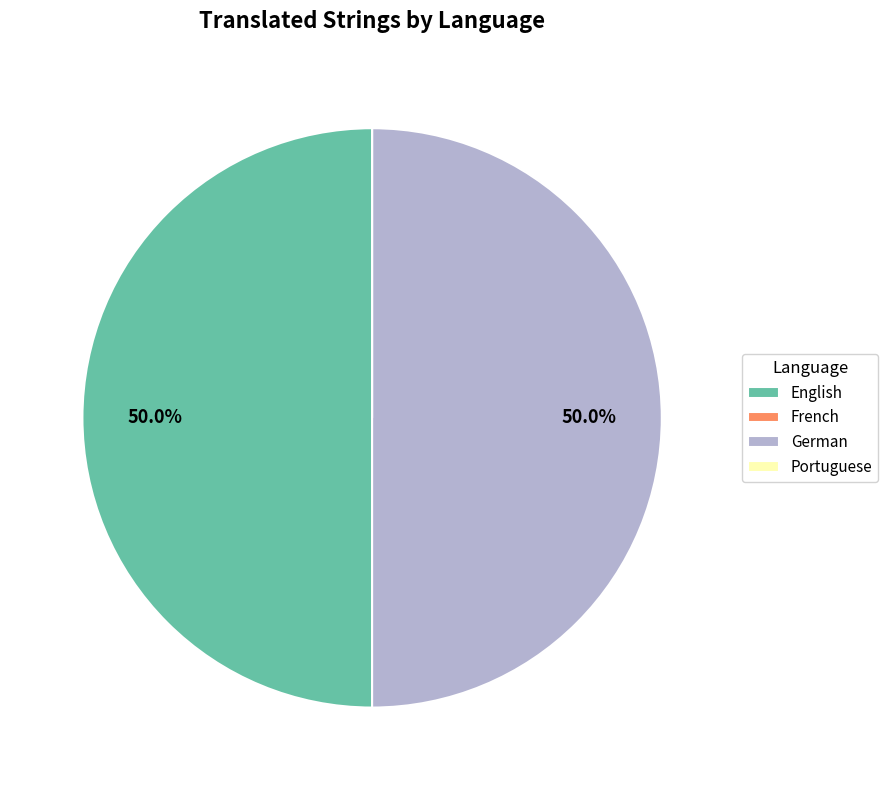

How much of the chart is everything except English?

50.0%